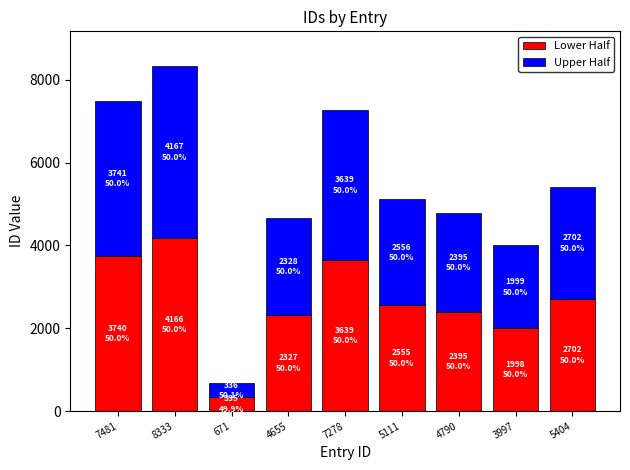

The value of Lower Half at 4790 is 3751. True or false?

False